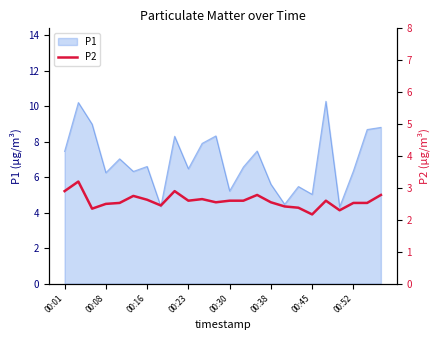

Is it true that P1 equals 5.6 at 00:38?

True